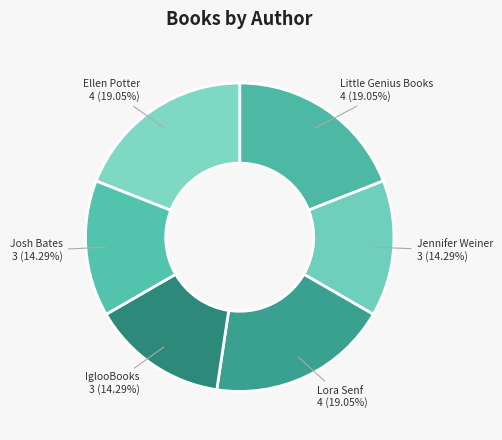

What percentage do Ellen Potter and Little Genius Books together represent?

38.1%